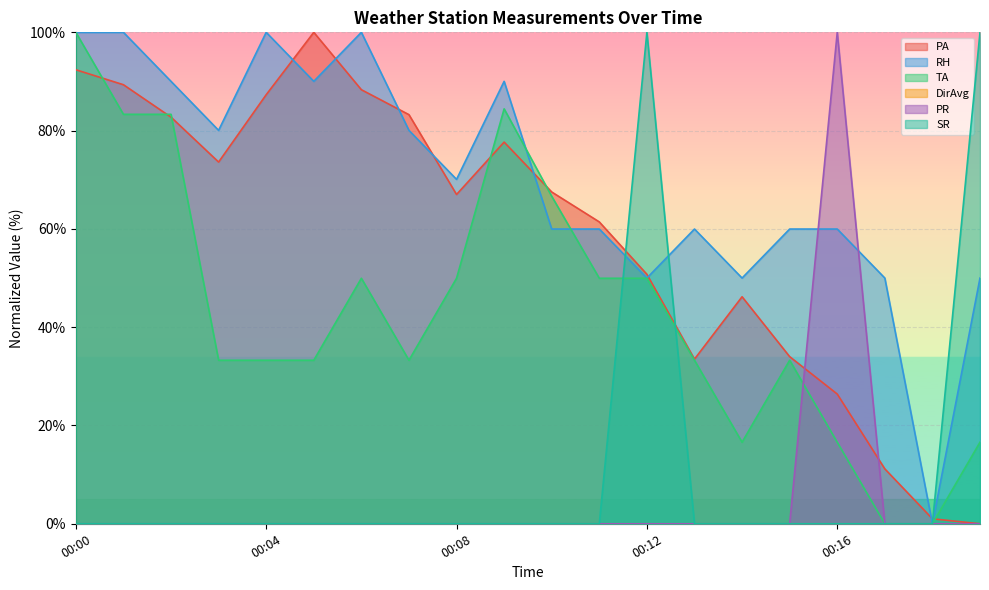

Reading right to left, extract all data points from this chart.

PA: 0.0	1.0	11.2	26.4	34.0	46.2	33.5	50.8	61.4	67.5	77.7	67.0	83.2	88.3	100.0	87.3	73.6	82.7	89.3	92.4
RH: 50.0	0.0	50.0	60.0	60.0	50.0	60.0	50.0	60.0	60.0	90.0	70.1	80.1	100.0	90.0	100.0	80.1	90.0	100.0	100.0
TA: 16.6	0.0	0.0	16.6	33.3	16.6	33.3	50.0	50.0	66.6	84.4	50.0	33.3	50.0	33.3	33.3	33.3	83.3	83.3	100.0
PR: 0.0	0.0	0.0	100.0	0.0	0.0	0.0	0.0	0.0	0.0	0.0	0.0	0.0	0.0	0.0	0.0	0.0	0.0	0.0	0.0
SR: 100.0	0.0	0.0	0.0	0.0	0.0	0.0	100.0	0.0	0.0	0.0	0.0	0.0	0.0	0.0	0.0	0.0	0.0	0.0	0.0